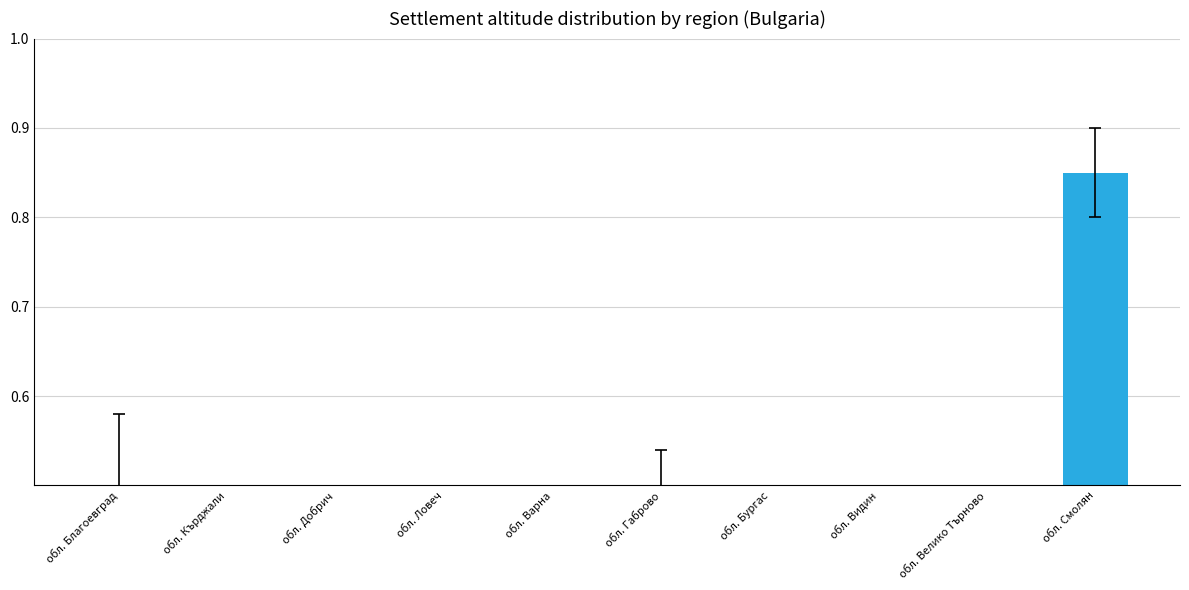

Rank the categories by value from highest to lowest.

обл. Смолян, обл. Благоевград, обл. Габрово, обл. Кърджали, обл. Видин, обл. Варна, обл. Ловеч, обл. Велико Търново, обл. Добрич, обл. Бургас